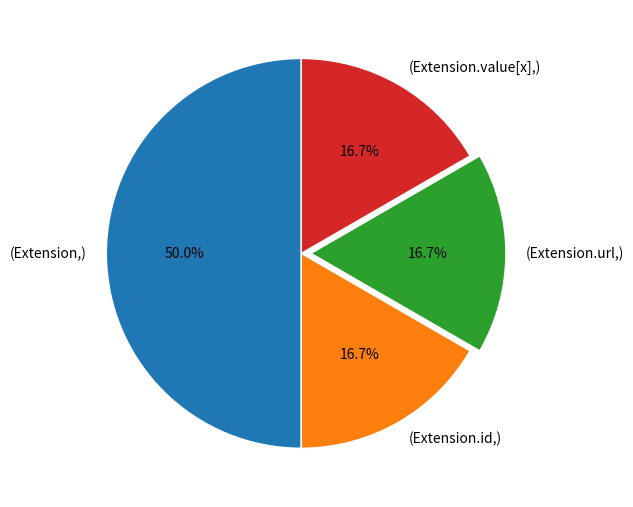

How many slices are in this pie chart?

4